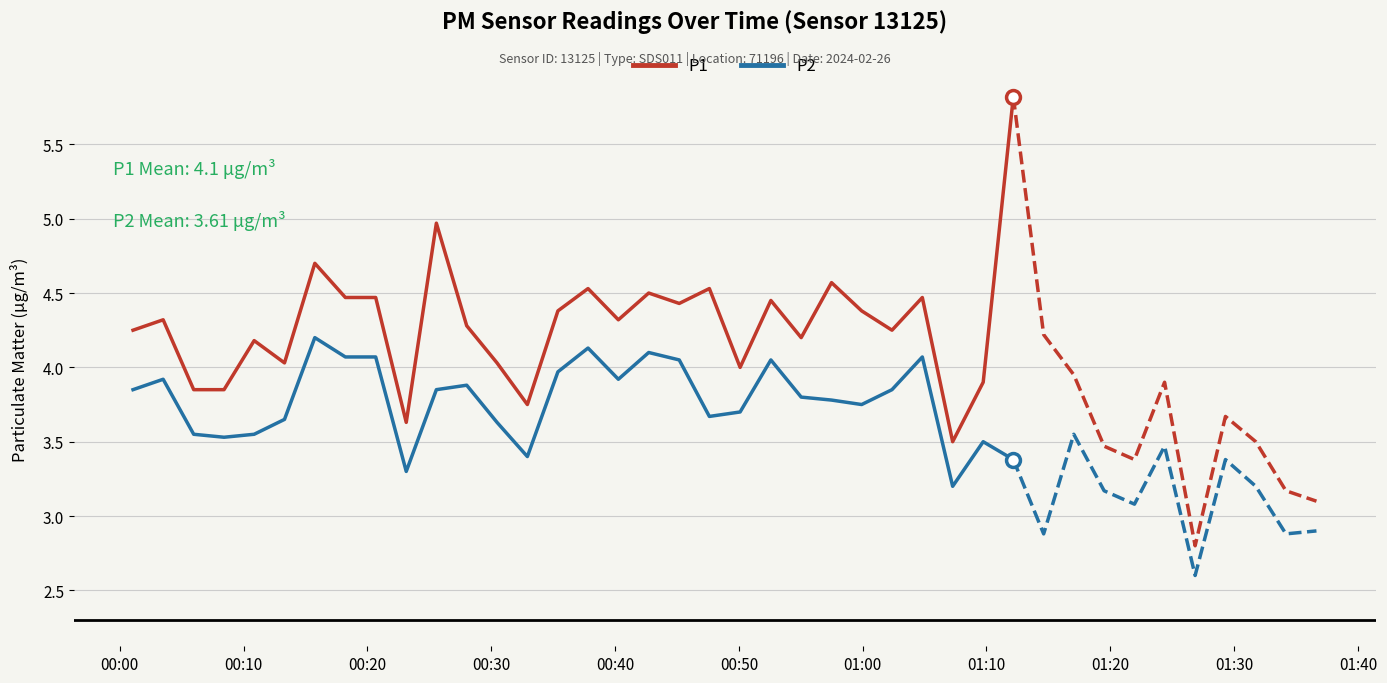

True or false: P1 and P2 cross at least once.

False